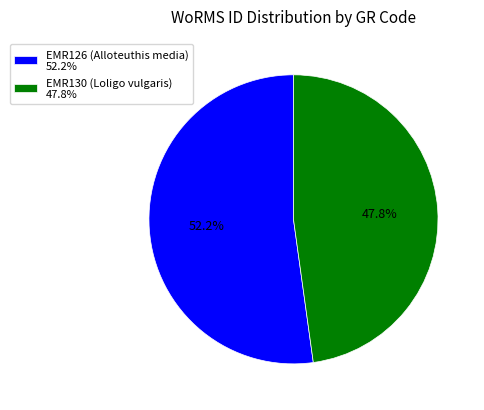

What is the ratio of the value at EMR126 (Alloteuthis media) to the value at EMR130 (Loligo vulgaris)?

1.1